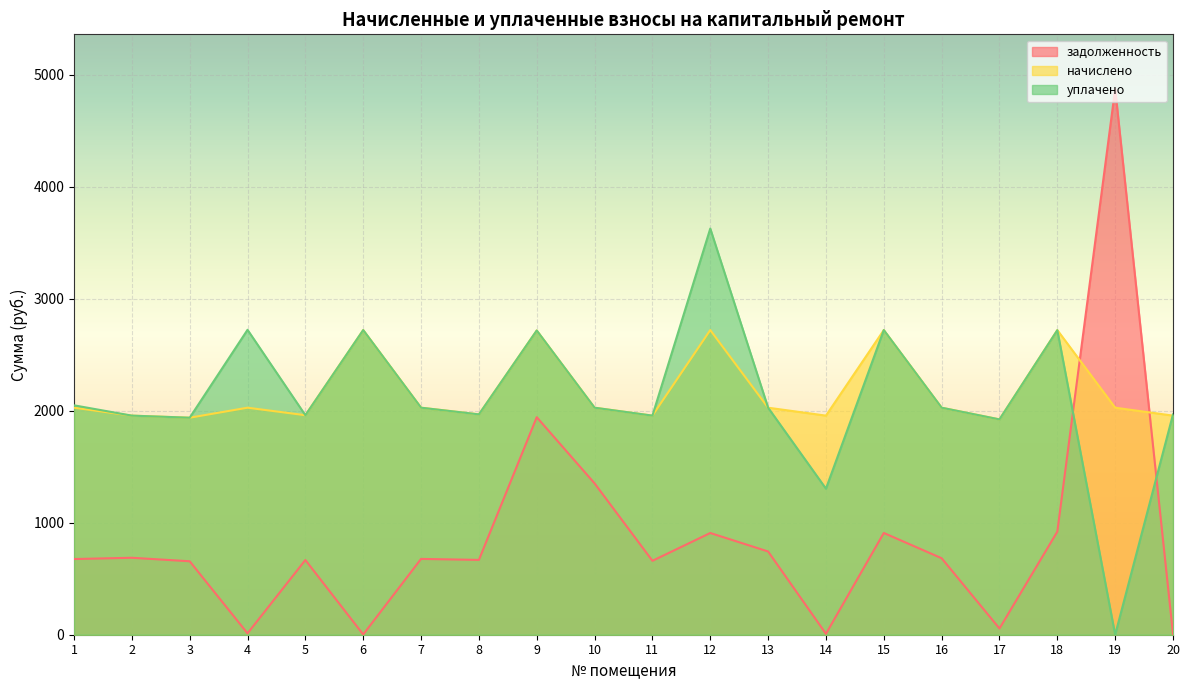

At which label is задолженность closest to 2437?

9